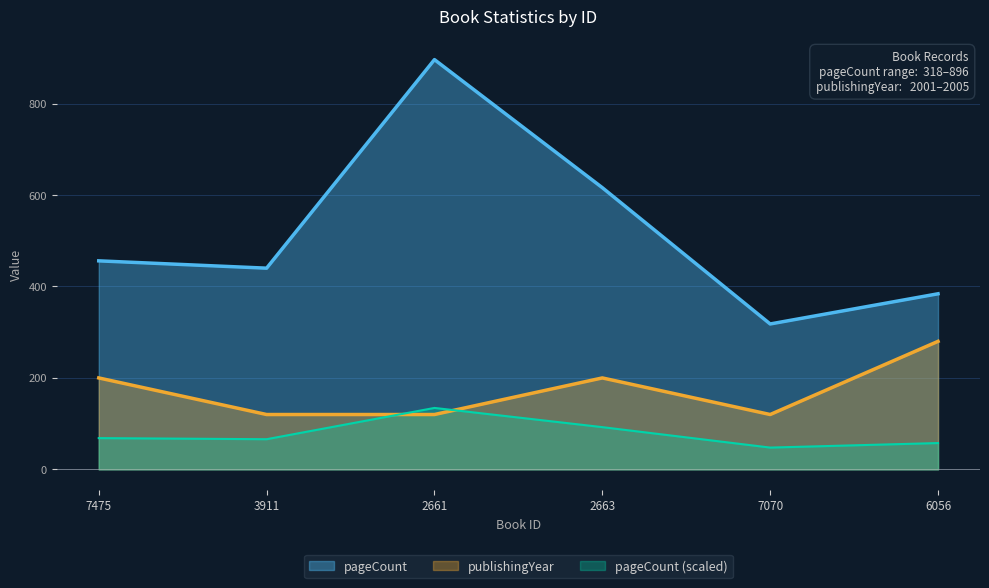

What is the difference between the maximum and minimum values in the publishingYear series?

160.0